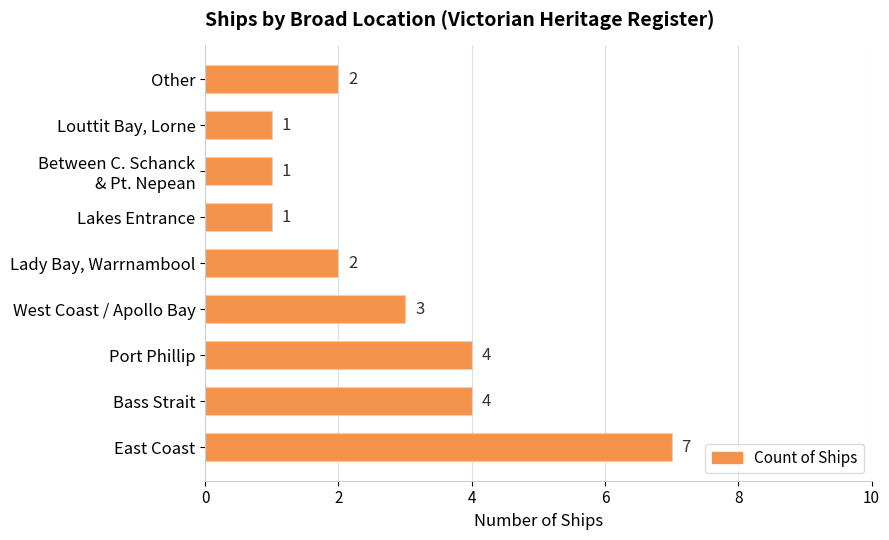

What is the change in value from Bass Strait to Lakes Entrance?

-3